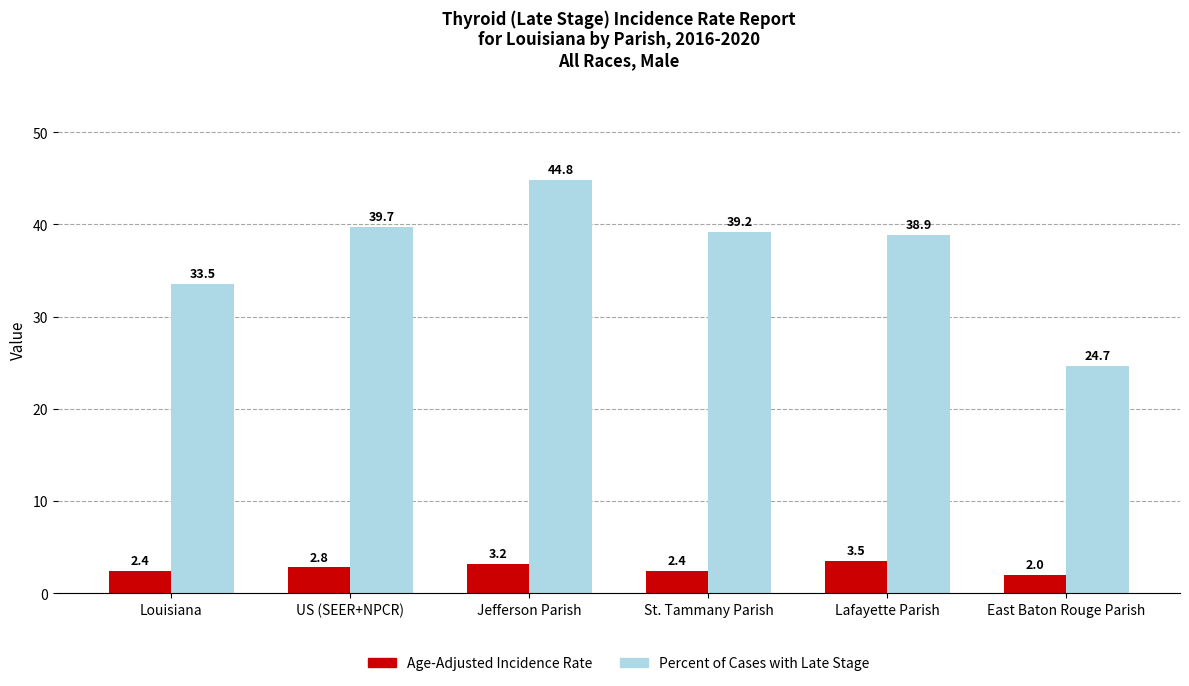

True or false: Percent of Cases with Late Stage has a value of 33.5 at Louisiana.

True